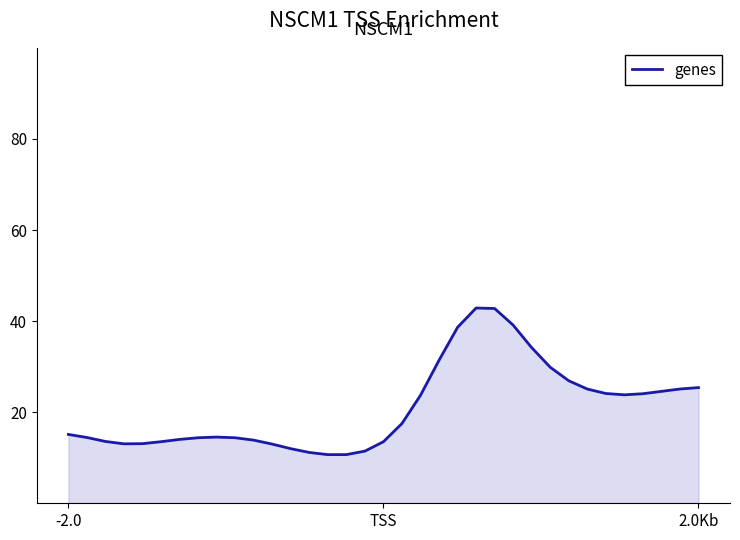

What is the difference between the maximum and minimum values?

32.2